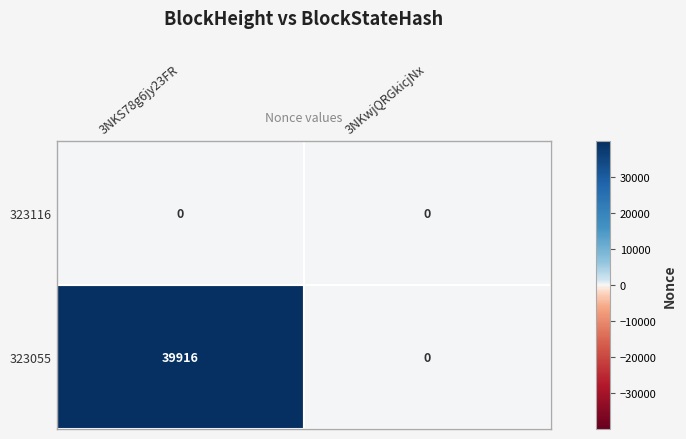

Which series changed the most between 3NKS78g6jy23FR and 3NKwjQRGkicjNx?

323055